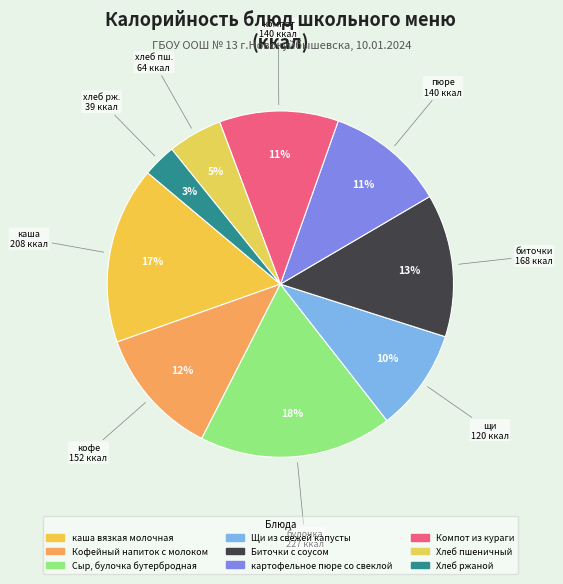

Which slice is the largest?

Сыр, булочка бутербродная